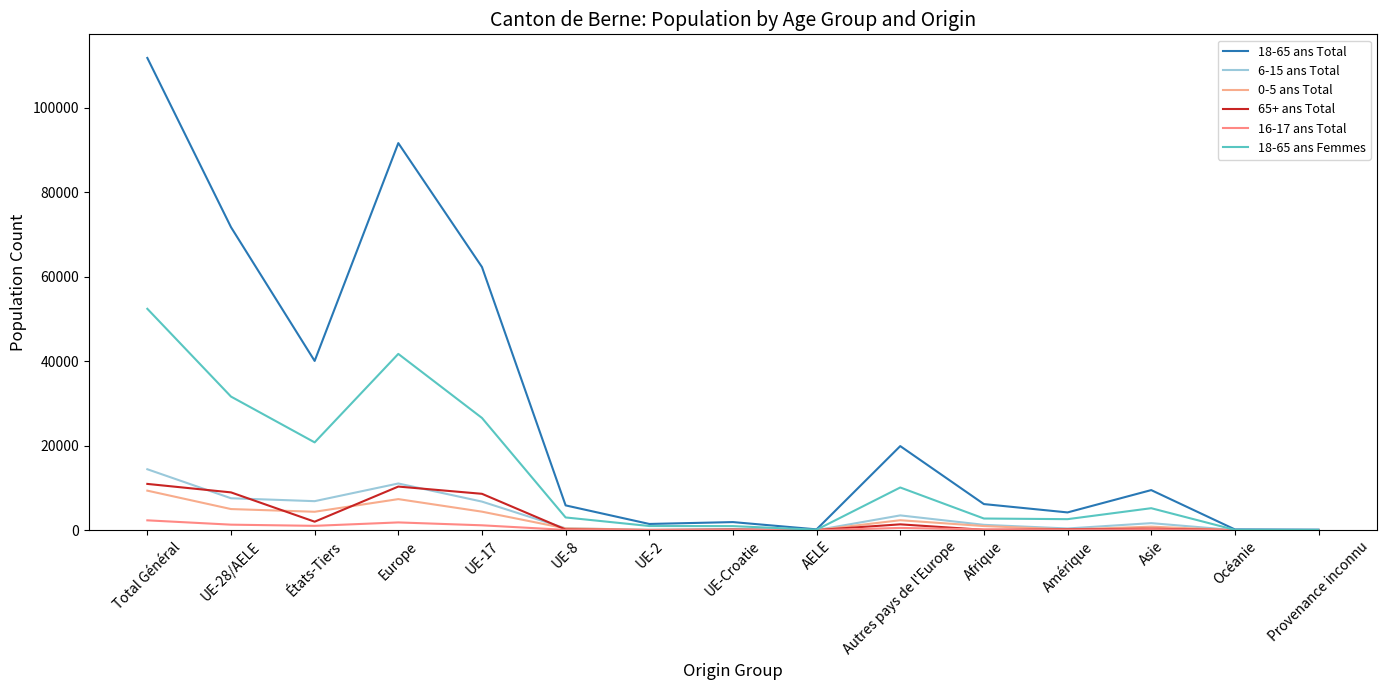

What is the average value of the 18-65 ans Total series?

28483